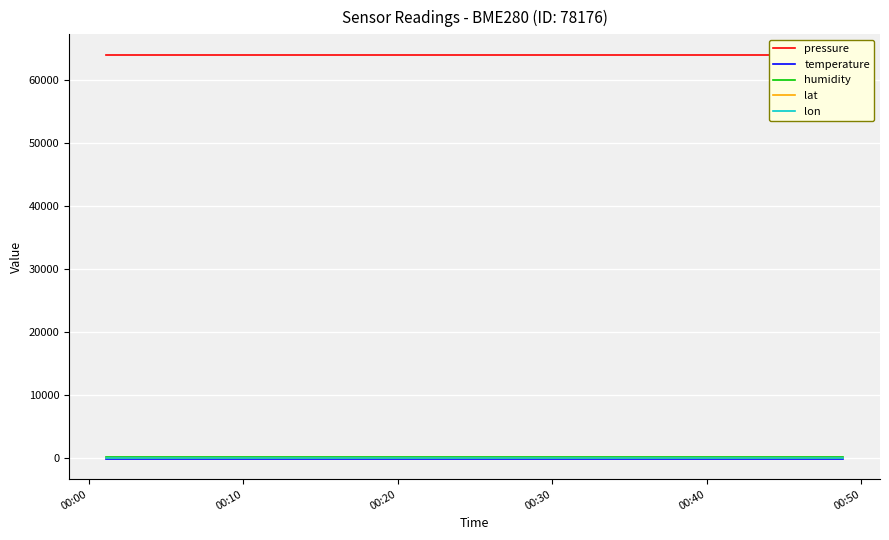

The value of humidity at 00:00 is 52.3. True or false?

False